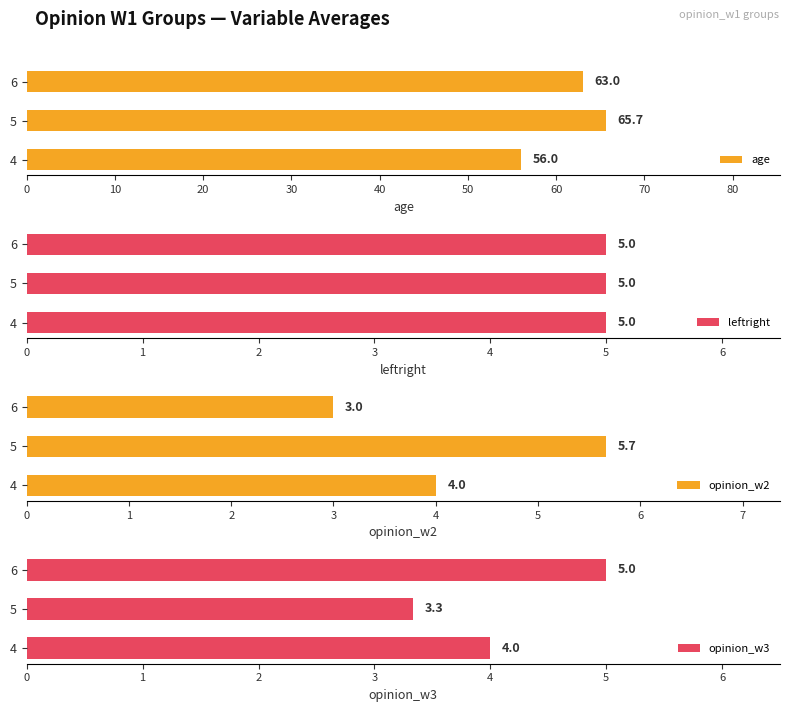

At which label is age closest to 60?

6